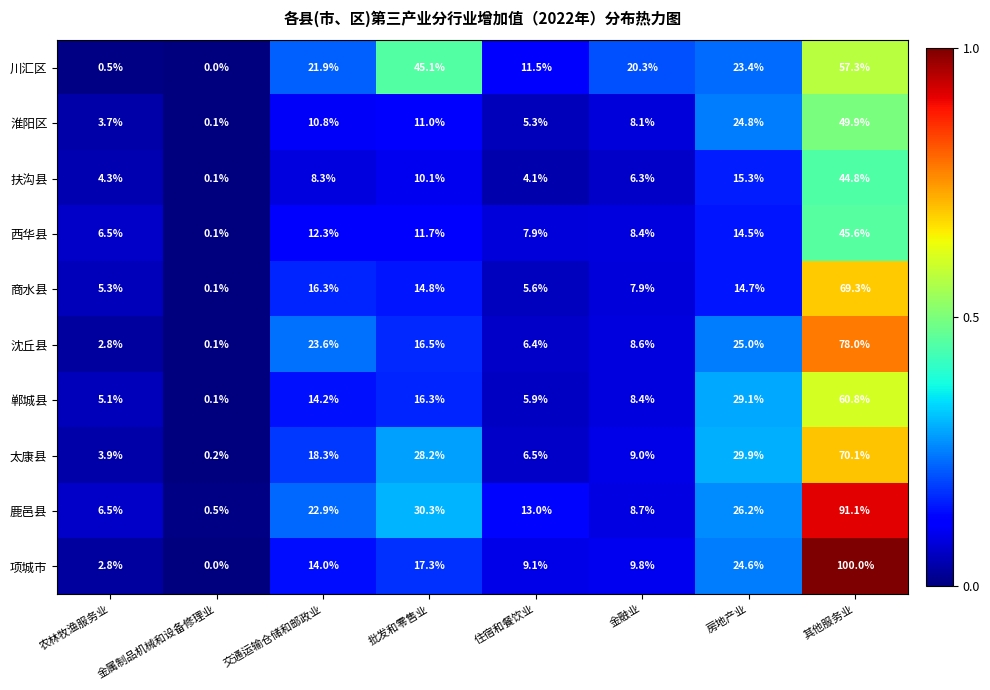

At which category is the sum across all series the highest?

其他服务业